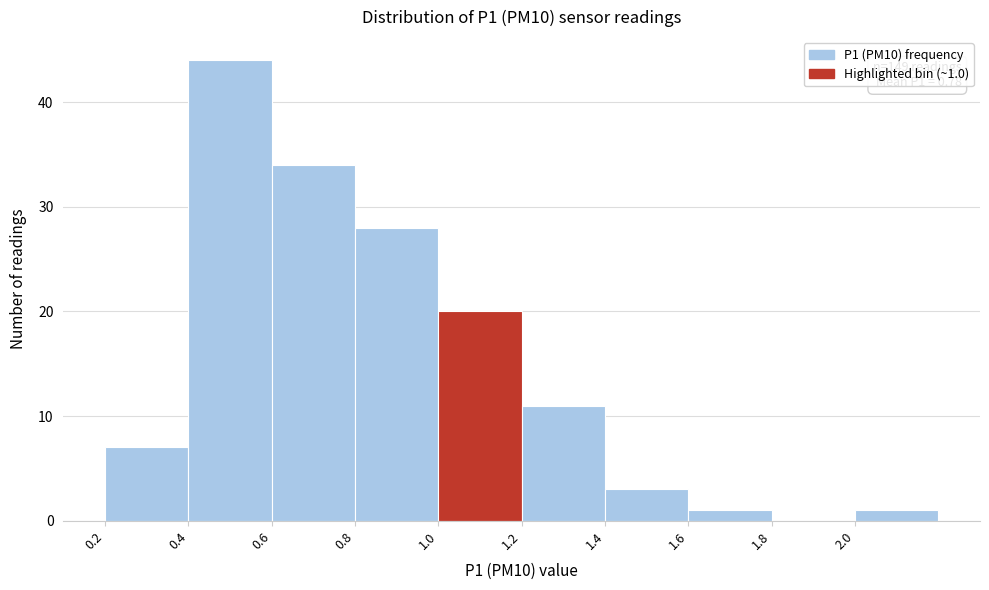

Which range on the x-axis has the tallest bar?

0.4 to 0.6